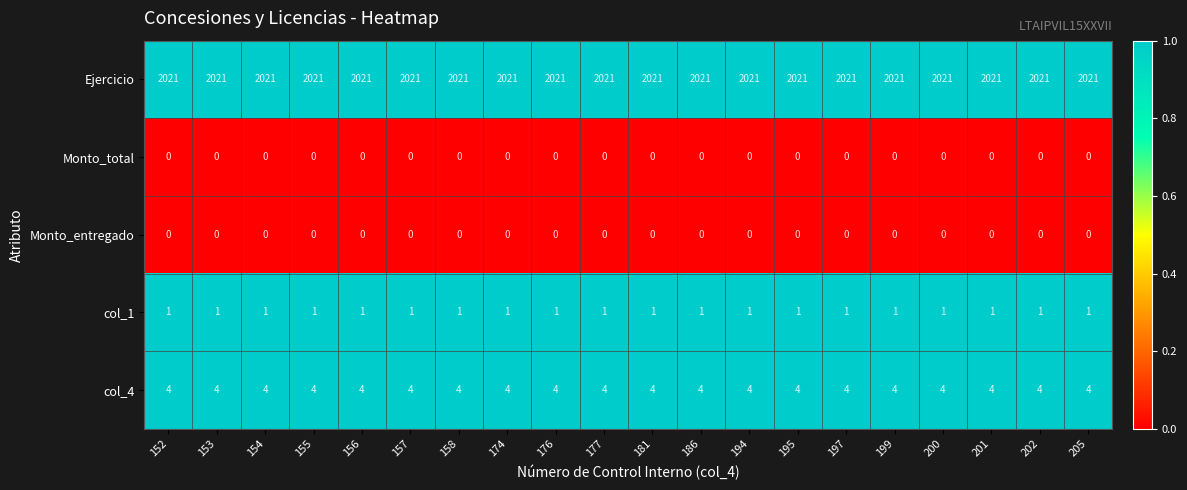

What is the difference between the highest and lowest values at 197?

2021